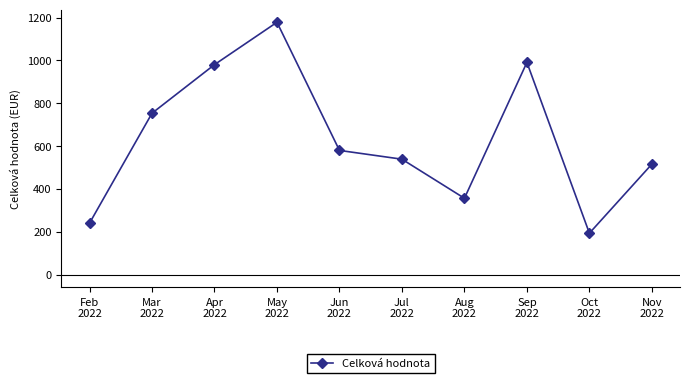

Rank the categories by value from lowest to highest.

Oct
2022, Feb
2022, Aug
2022, Nov
2022, Jul
2022, Jun
2022, Mar
2022, Apr
2022, Sep
2022, May
2022